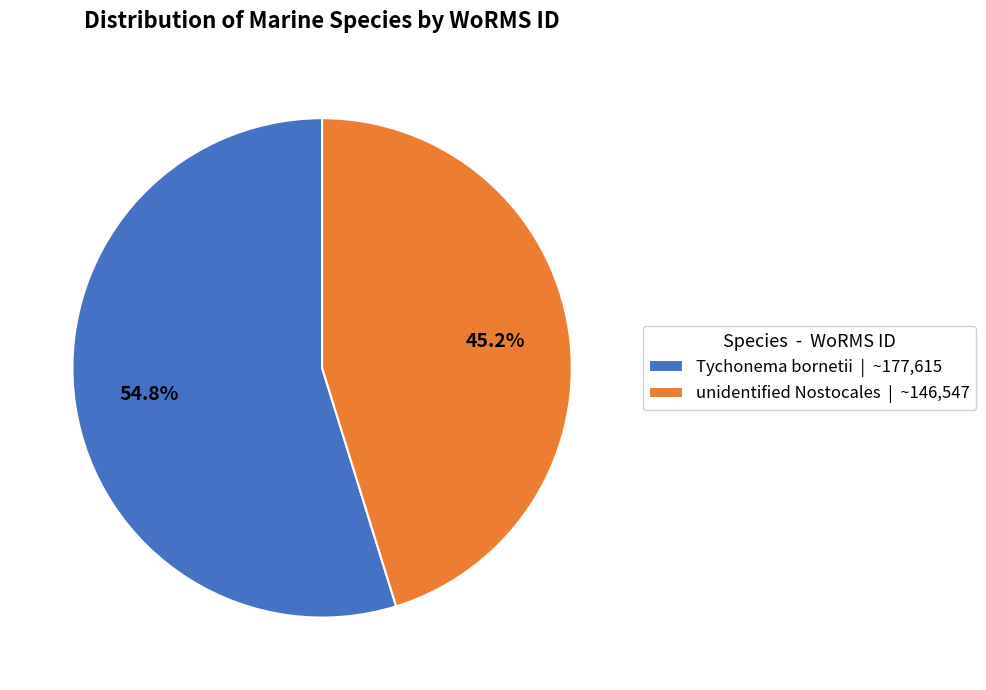

Is it true that Tychonema bornetii is 55% of the pie?

True